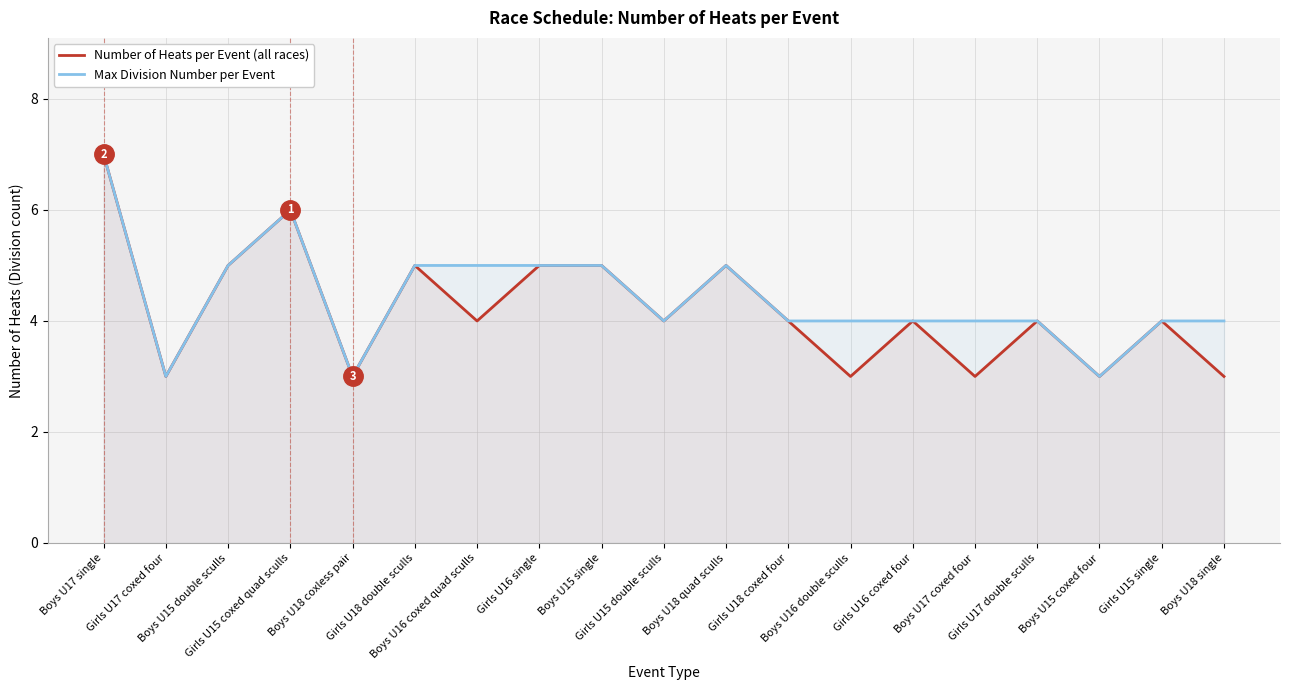

What is the sum of the Number of Heats per Event (all races) values at Girls U17 double sculls and Boys U15 single?

9